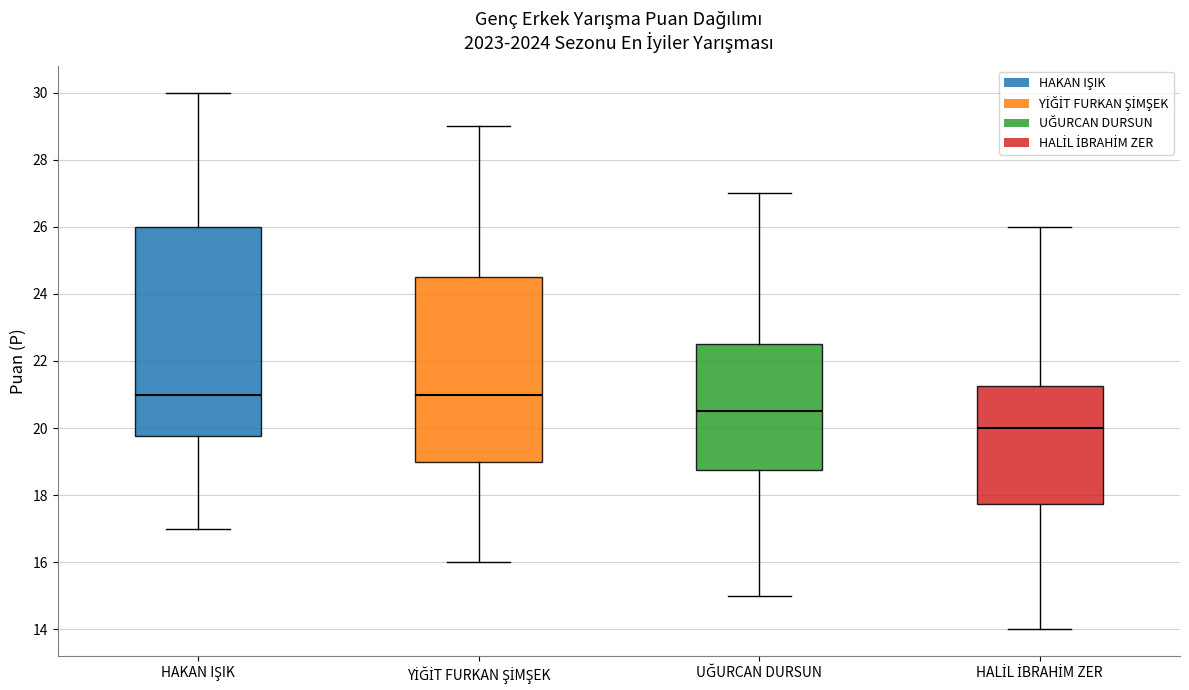

Where does the median line of the box for UĞURCAN DURSUN sit on the y-axis? The values are not printed on the chart, so give them approximately, as read against the axis.

20.6